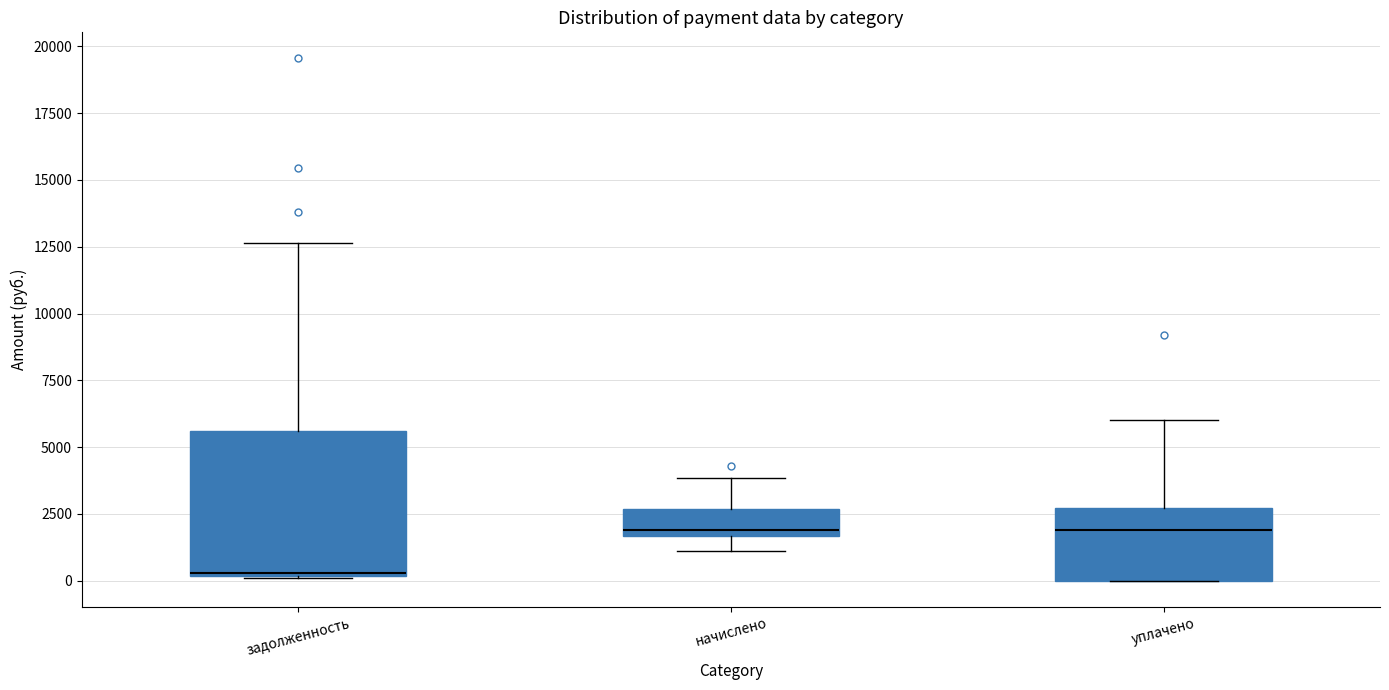

Reading left to right, transcribe this box plot: for each box, give where its median line is, the range the box spans, and where its two whiskers end, as read against the y-axis. The values are not printed on the chart, so give them approximately, as read against the axis.

задолженность: median 500, box 0 to 5500, whiskers 0 to 12500
начислено: median 2000, box 1500 to 2500, whiskers 1000 to 4000
уплачено: median 2000, box 0 to 2500, whiskers 0 to 6000